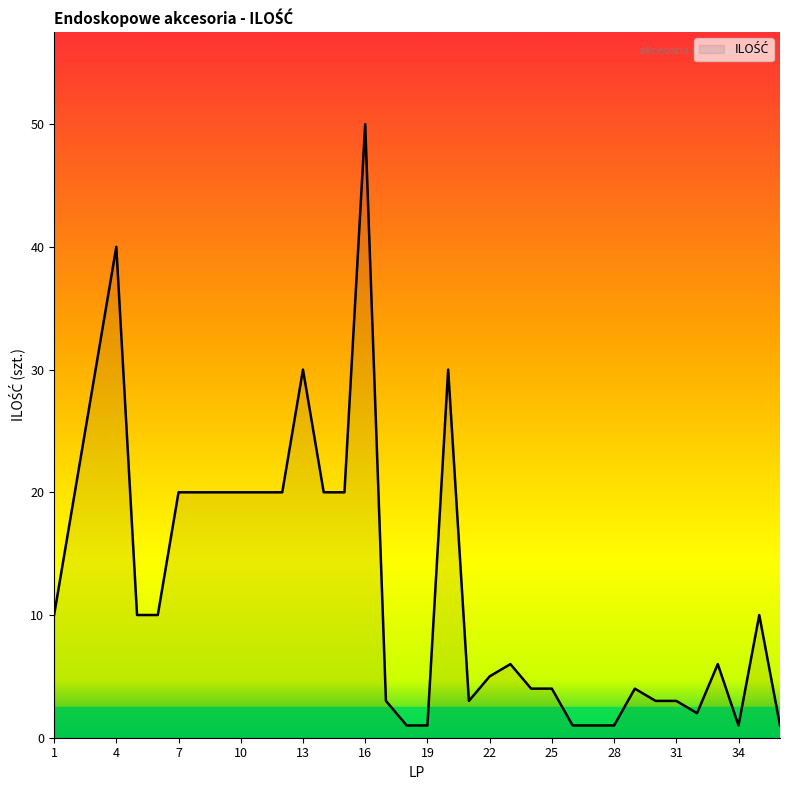

Does the chart display data point markers on the line(s)?

No